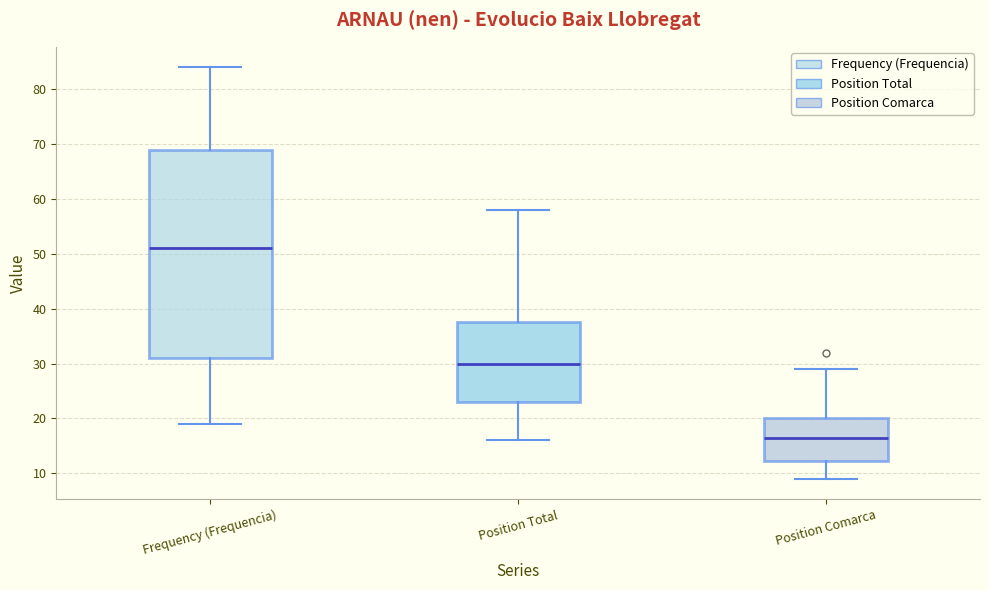

Reading left to right, transcribe this box plot: for each box, give where its median line is, the range the box spans, and where its two whiskers end, as read against the y-axis. The values are not printed on the chart, so give them approximately, as read against the axis.

Frequency (Frequencia): median 51, box 31 to 69, whiskers 19 to 84
Position Total: median 30, box 23 to 38, whiskers 16 to 58
Position Comarca: median 17, box 12 to 20, whiskers 9 to 29